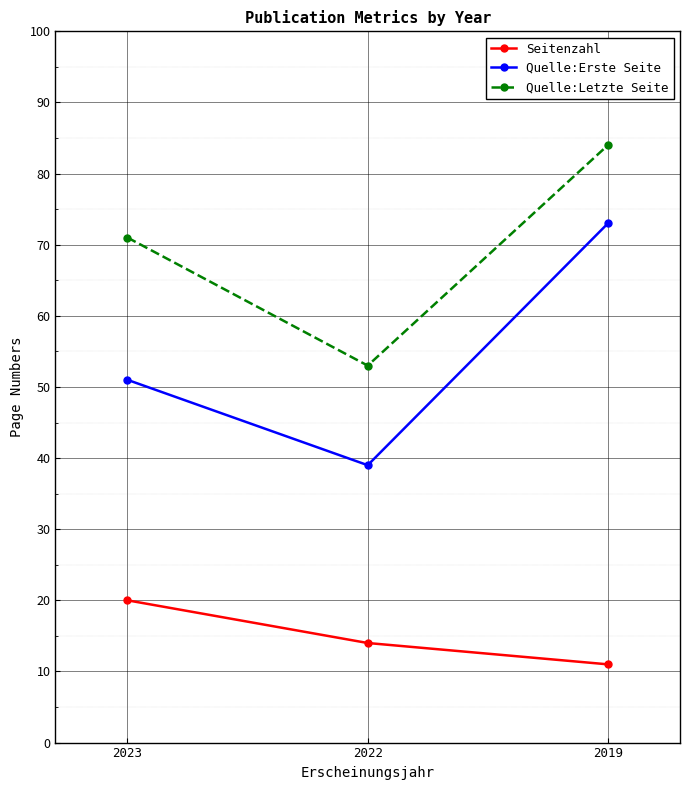

What is the maximum value shown in the chart?

84